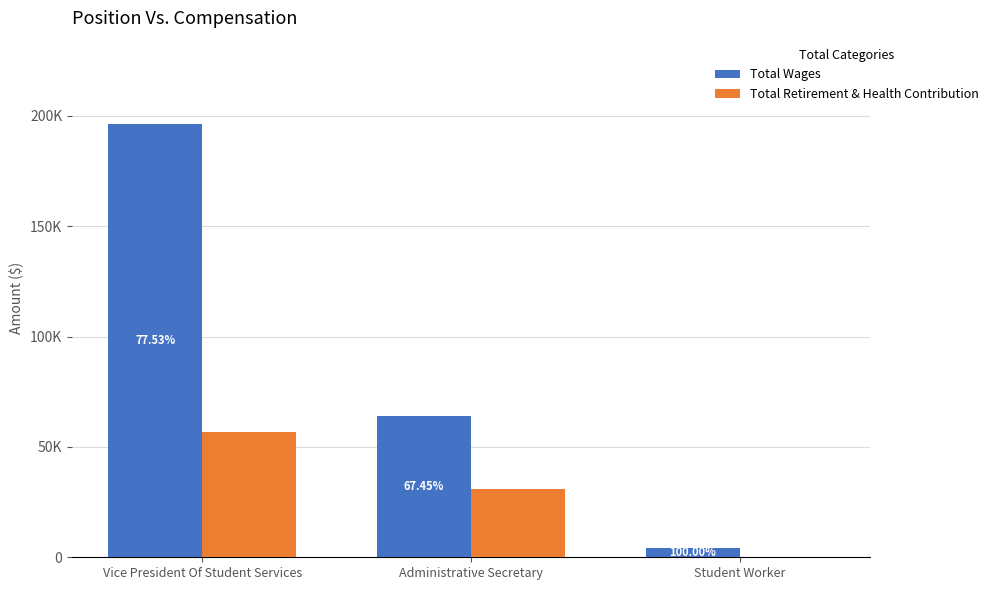

At which category does the chart reach its peak across all series?

Vice President Of Student Services